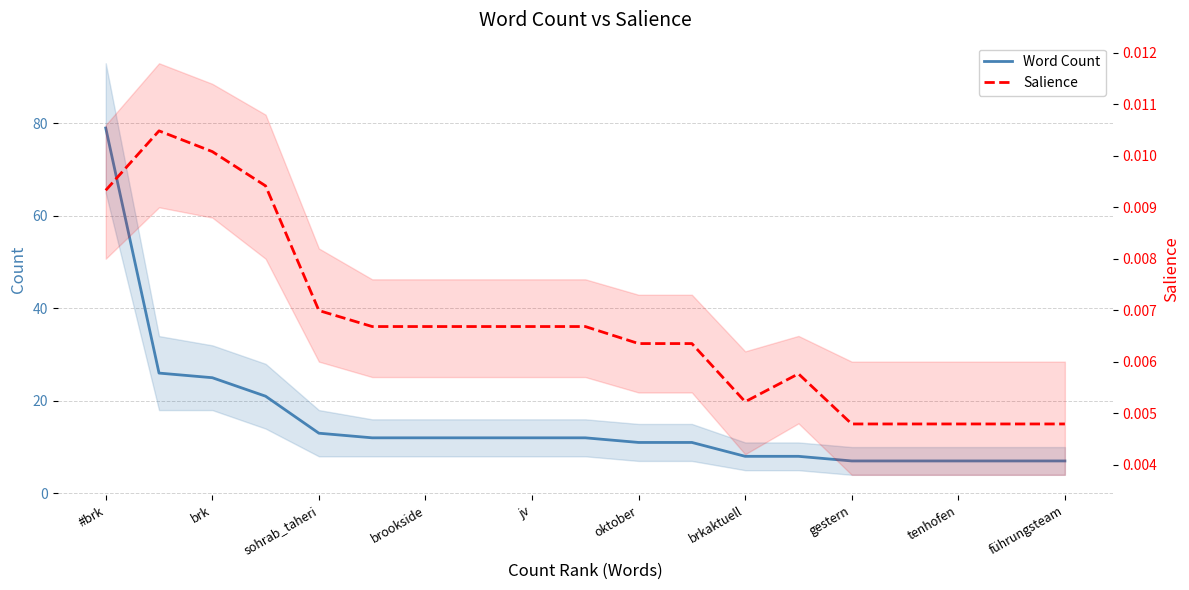

Which series has the widest spread of values?

Word Count